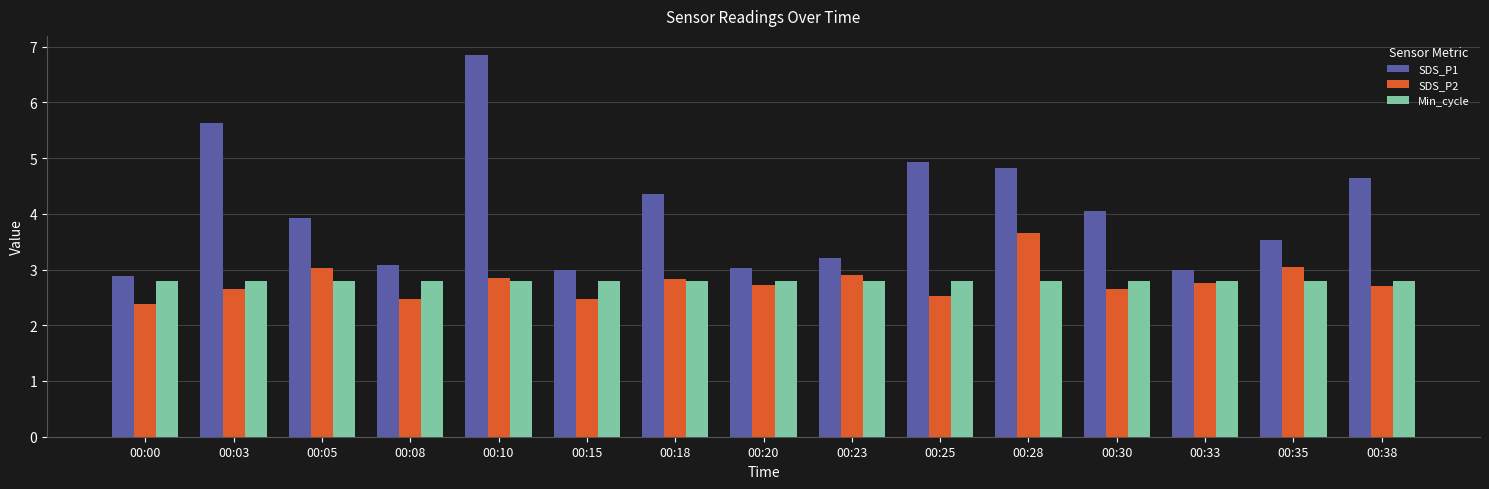

What is the spread (max minus min) of values at 00:15?

0.5